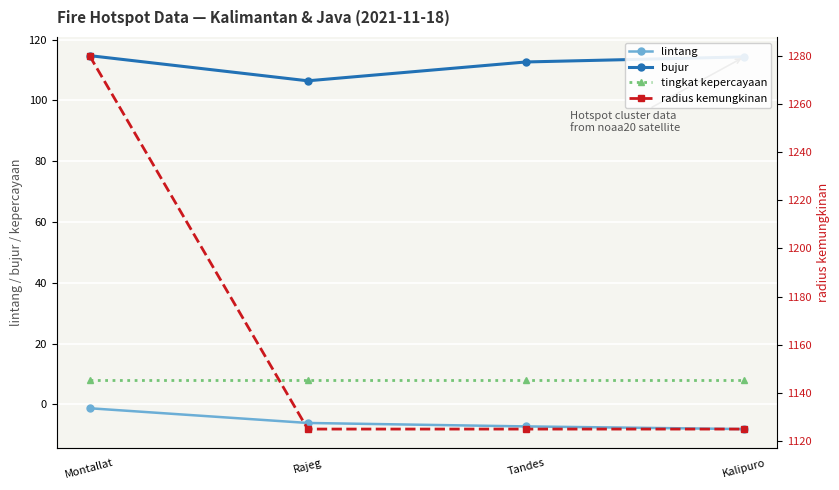

Is it true that bujur equals 78.6 at Tandes?

False